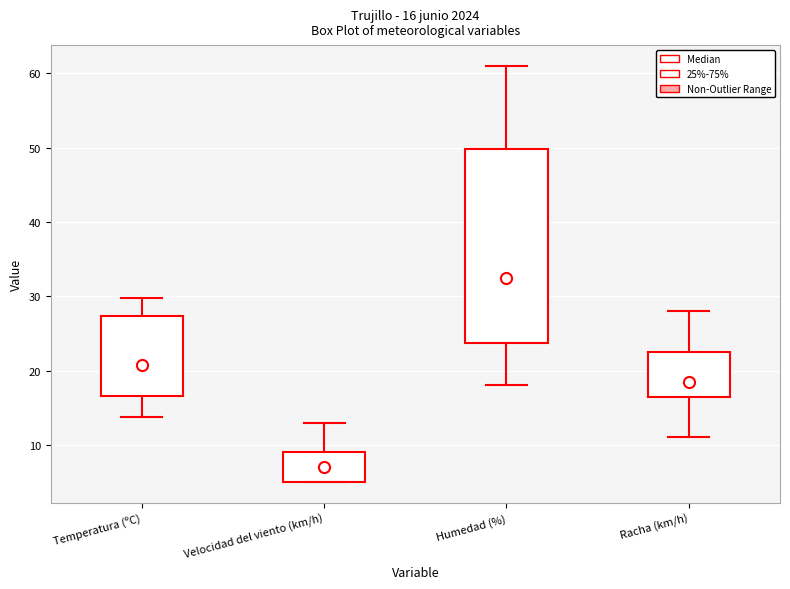

Which box is the tallest, from its lower edge to its upper edge?

Humedad (%)